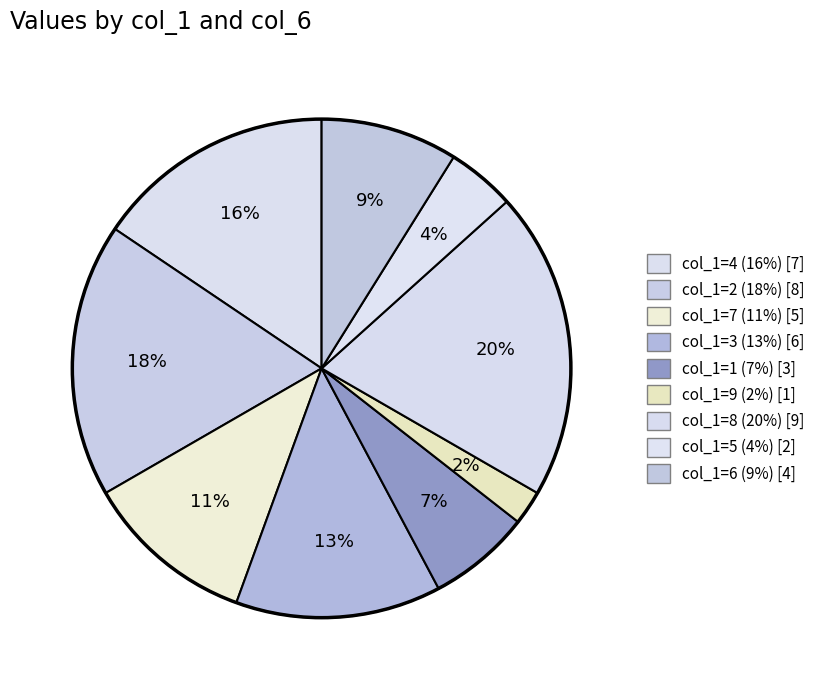

How many segments does this pie chart have?

9